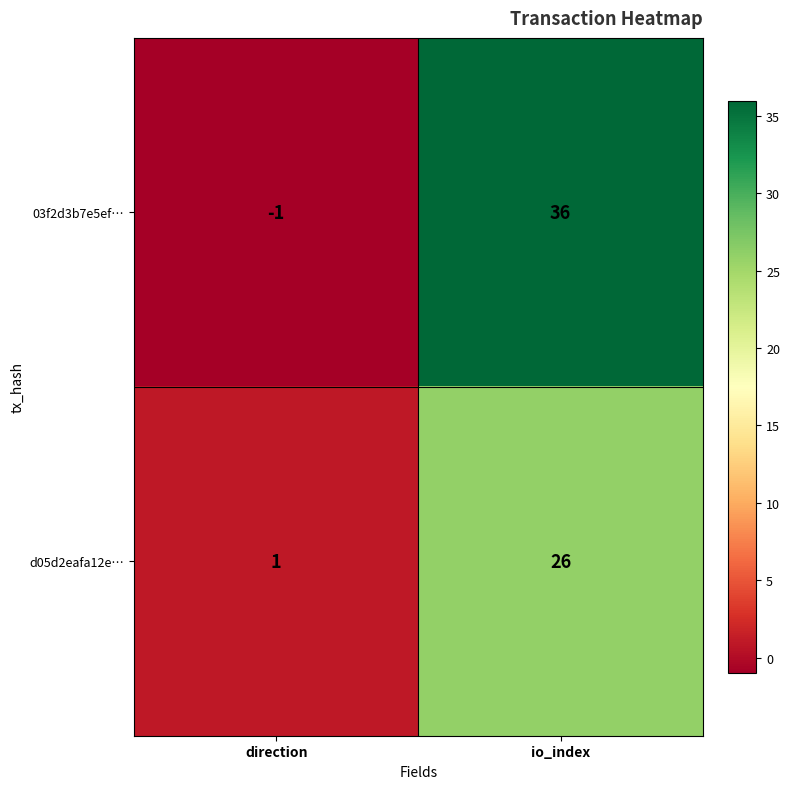

Where is 03f2d3b7e5ef… nearest to the value 17?

direction